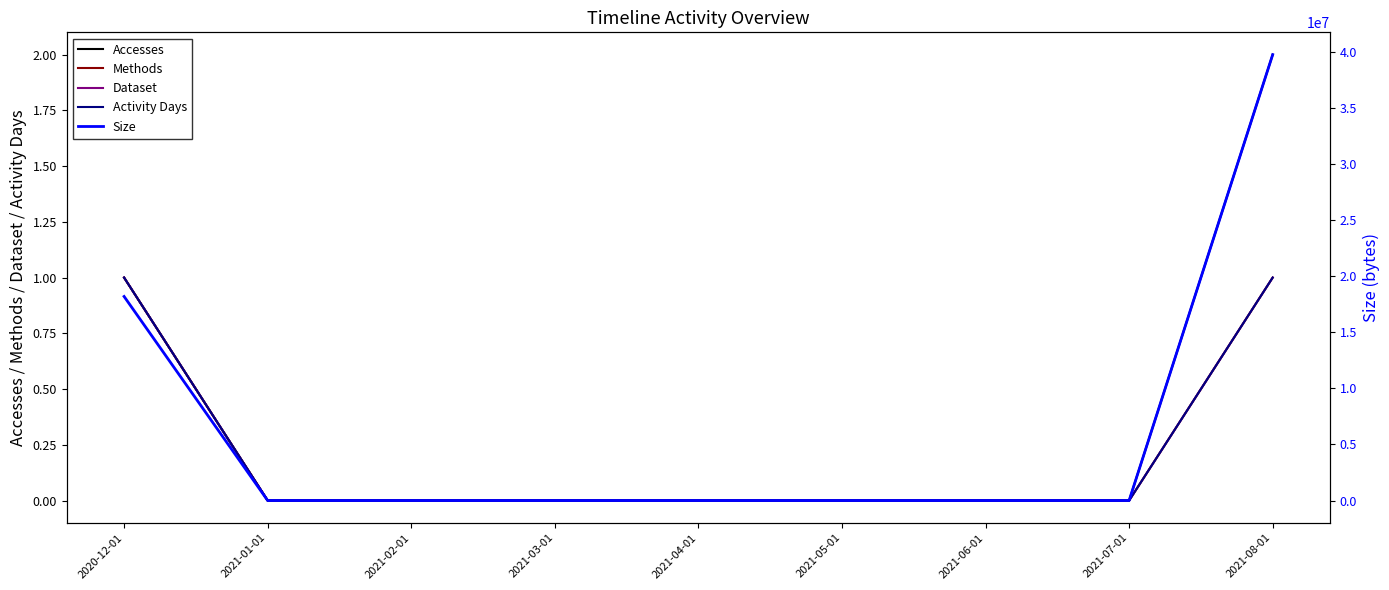

What are all the series names shown in the legend?

Accesses, Methods, Dataset, Activity Days, Size